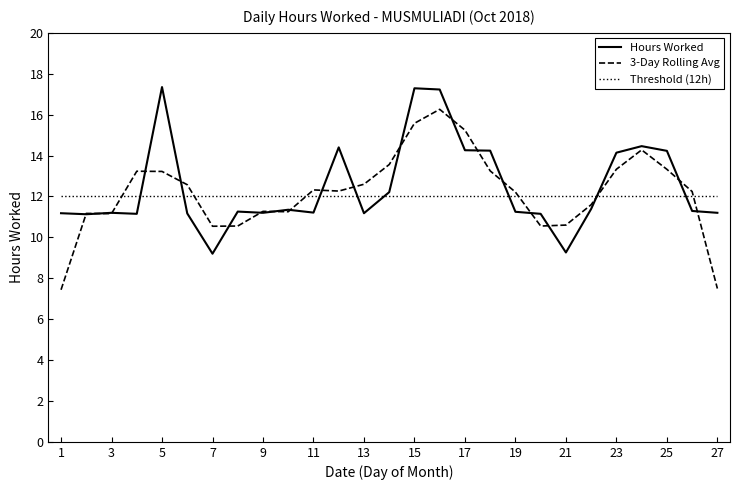

What is the average value of the Hours Worked series?

12.5